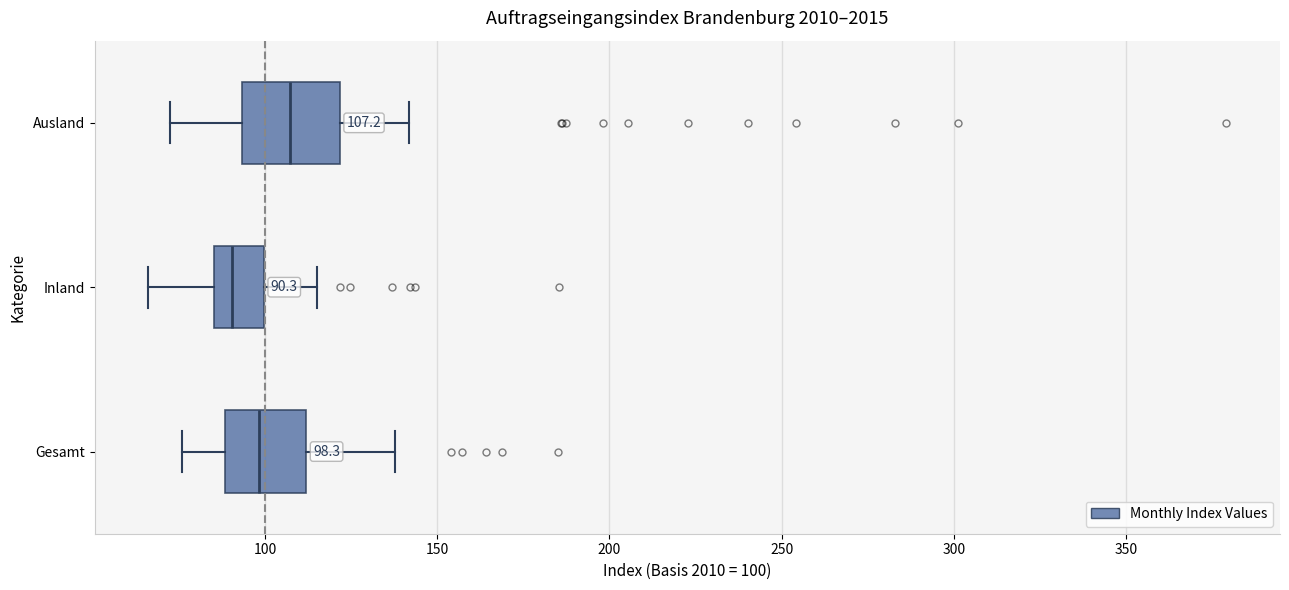

Which box's median line is the furthest to the left?

Inland